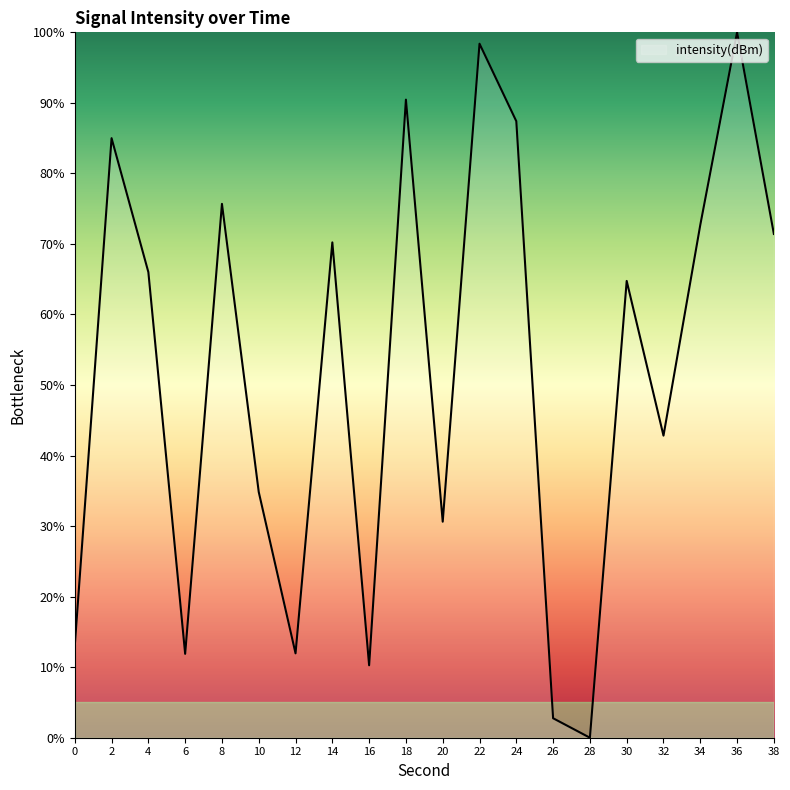

What is the sum of the values at 18 and 30?

155.2